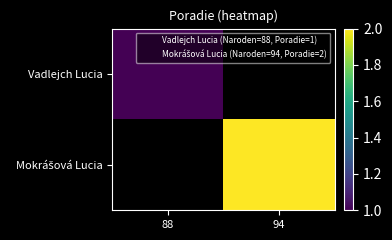

At how many categories does at least one series exceed 1?

1